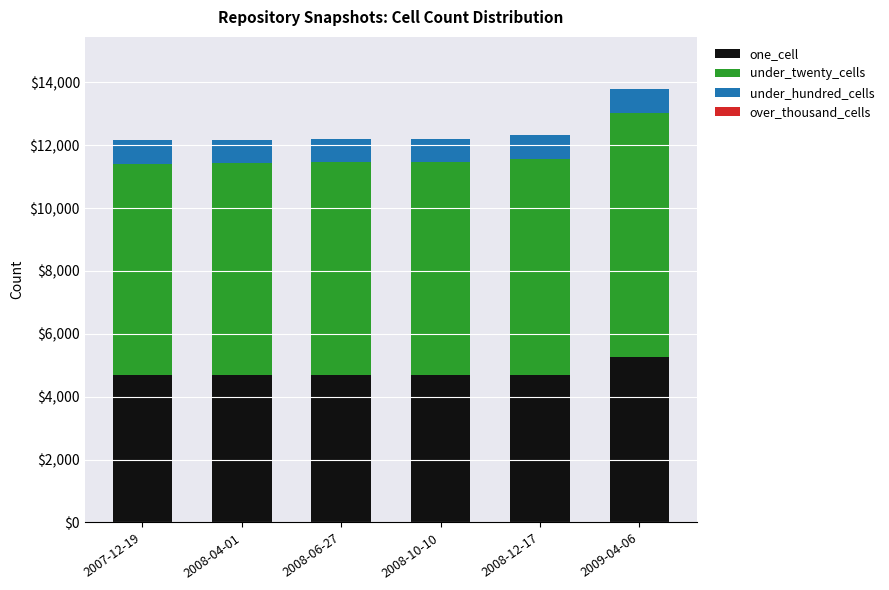

What is the minimum value for one_cell?

4675